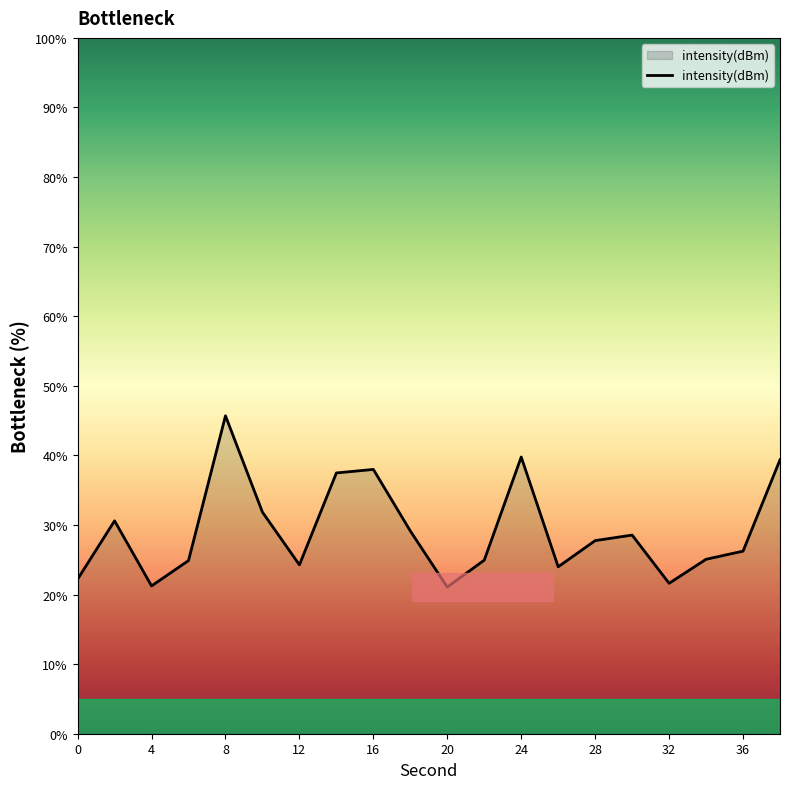

What is the difference between the maximum and minimum values?

24.6